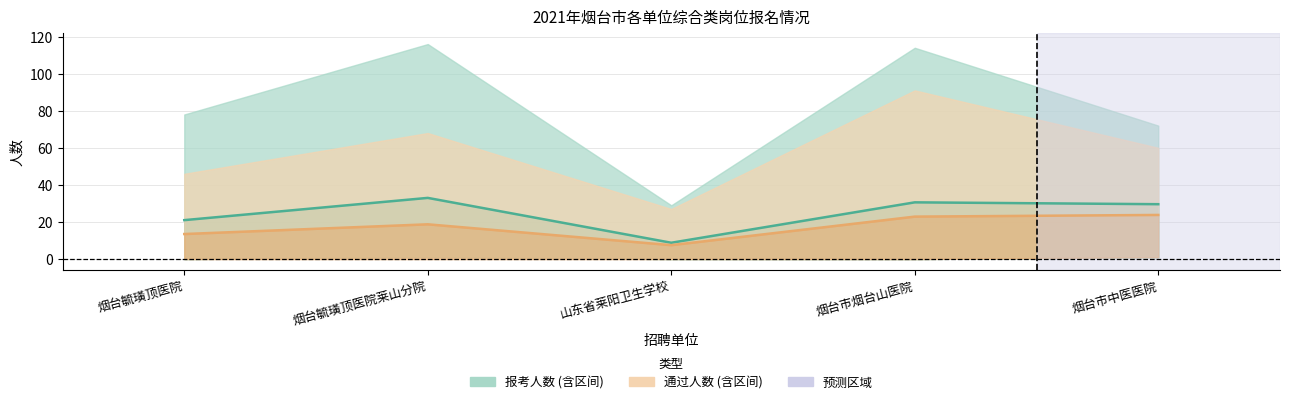

What is the difference between the highest and lowest values at 烟台市烟台山医院?

7.7